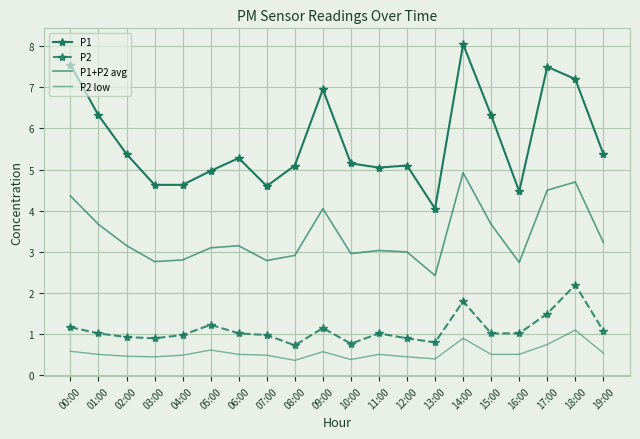

True or false: P2 and P1+P2 avg cross at least once.

False